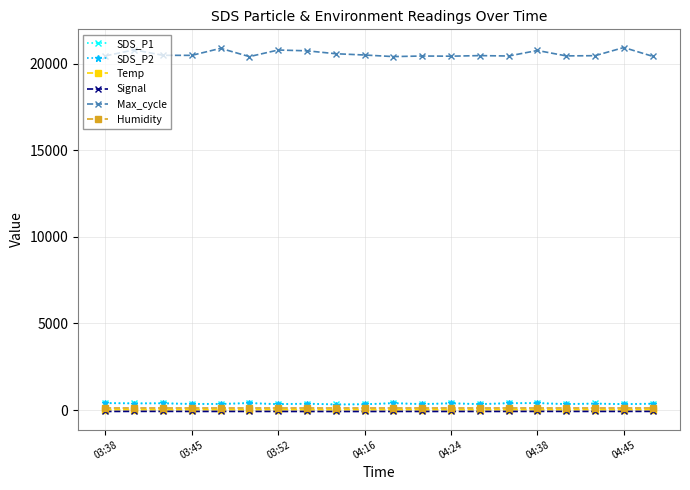

In SDS_P2, how many points are lower than both neighbors (excluding endpoints)?

8